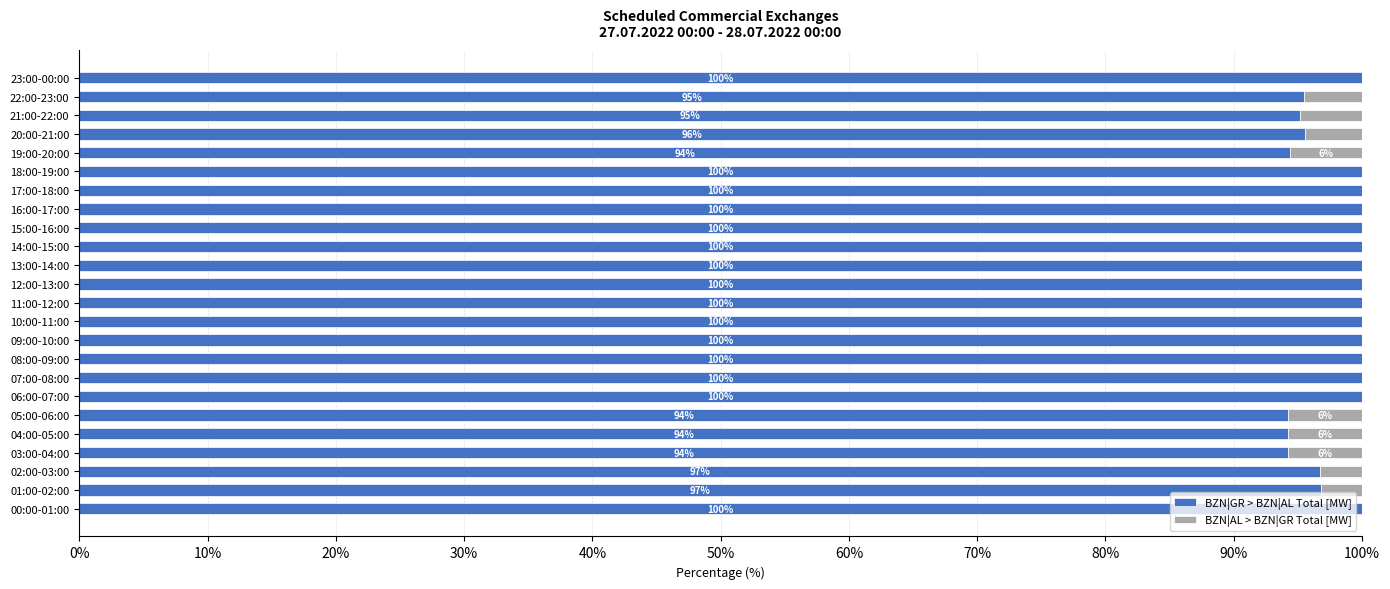

What is the total value across all series at 16:00-17:00?

100.0